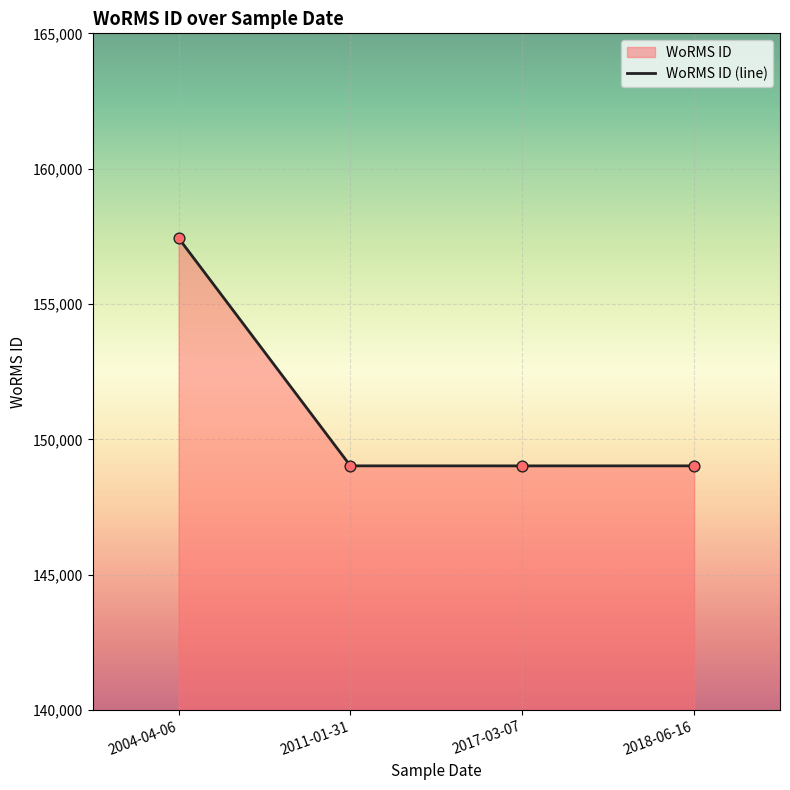

What is the ratio of the value at 2004-04-06 to the value at 2011-01-31?

1.1